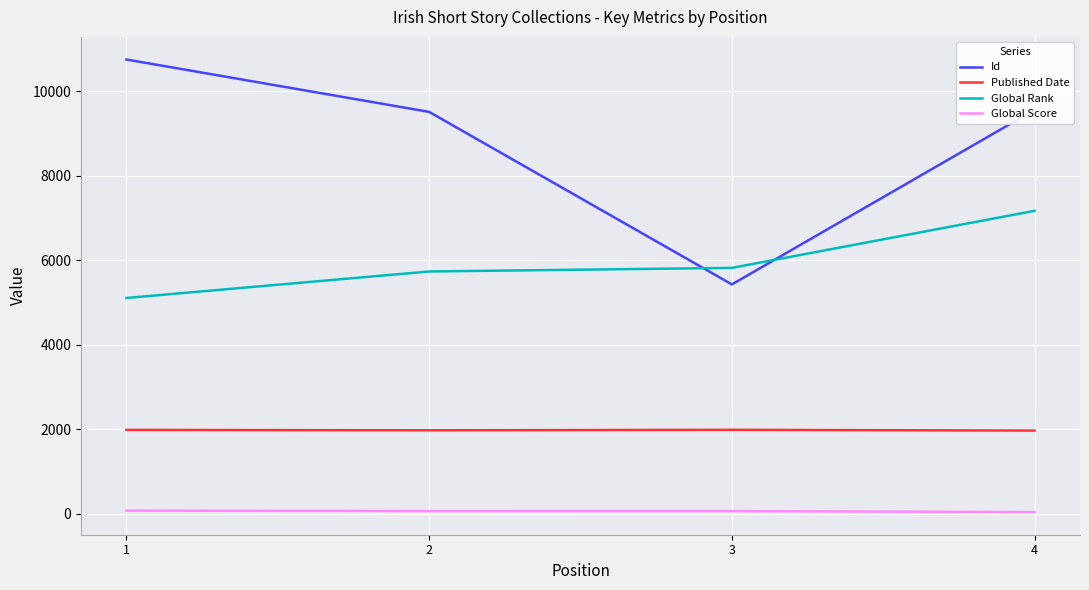

What is the approximate value of Global Rank at 2?

5739